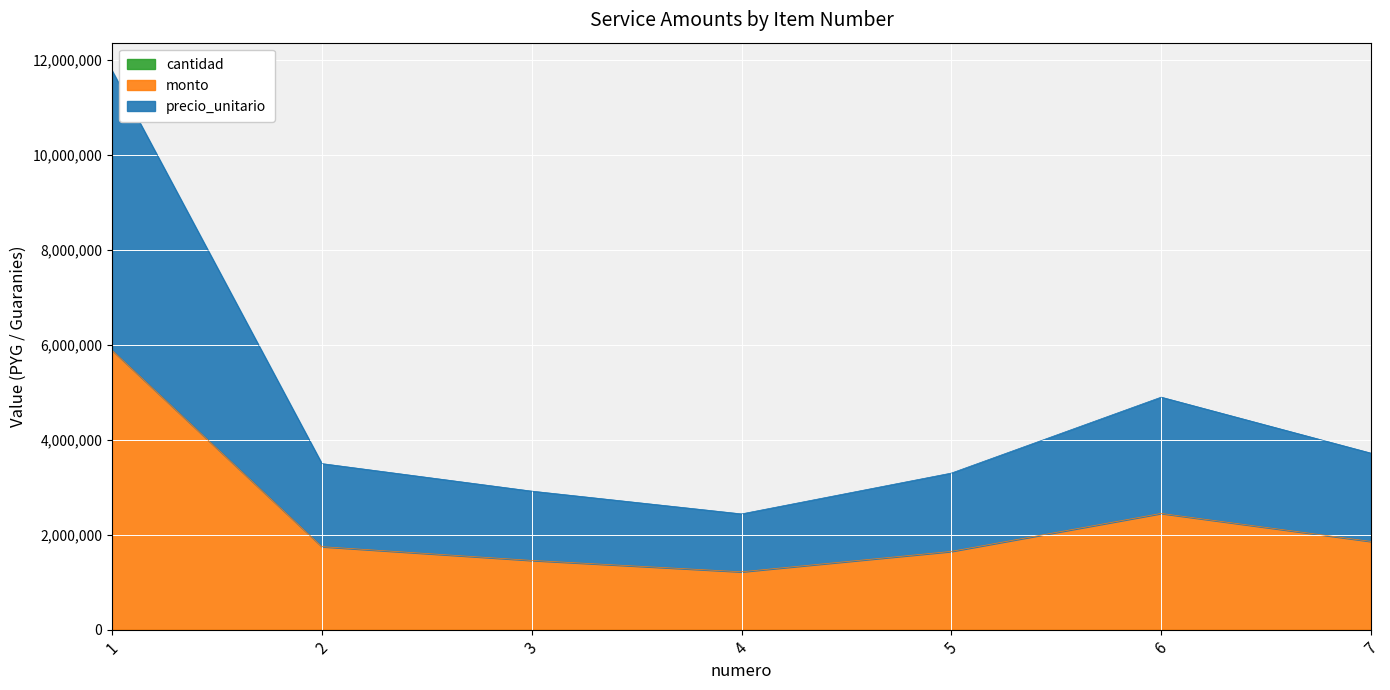

True or false: precio_unitario has a value of 1860001 at 7.

True